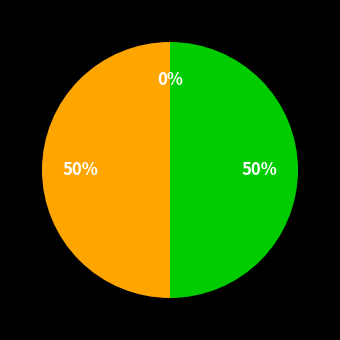

To the nearest percent, what is the difference between the largest and smallest slice percentages?

50%